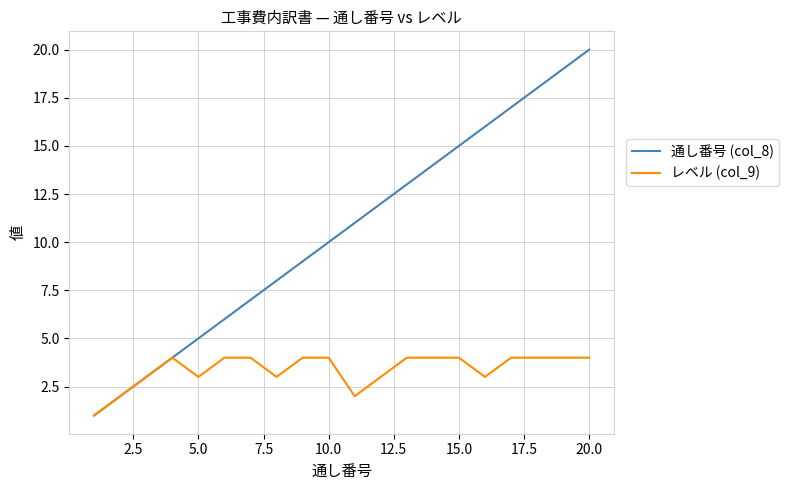

Rank the series by their maximum value, from highest to lowest.

通し番号 (col_8), レベル (col_9)